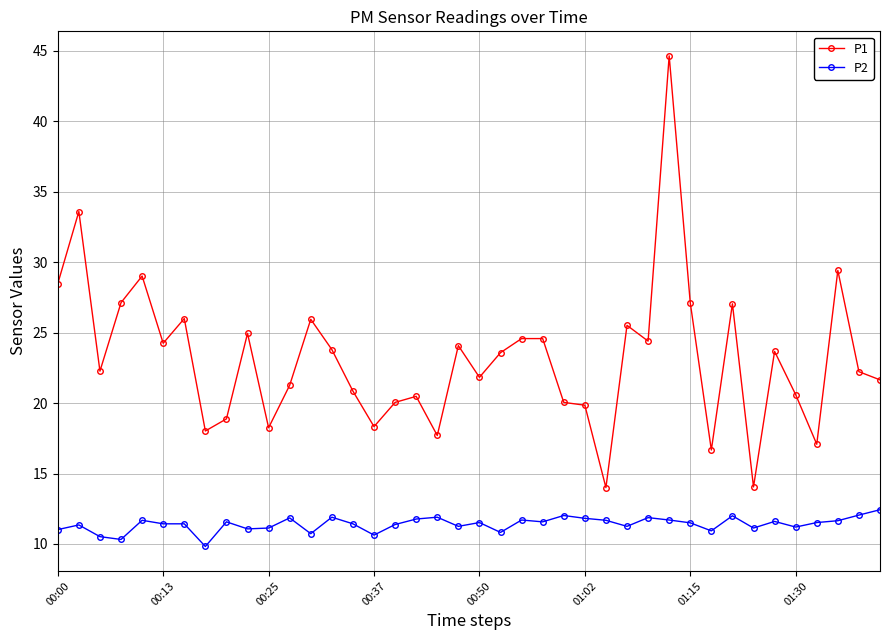

True or false: P1 and P2 intersect in this chart.

False